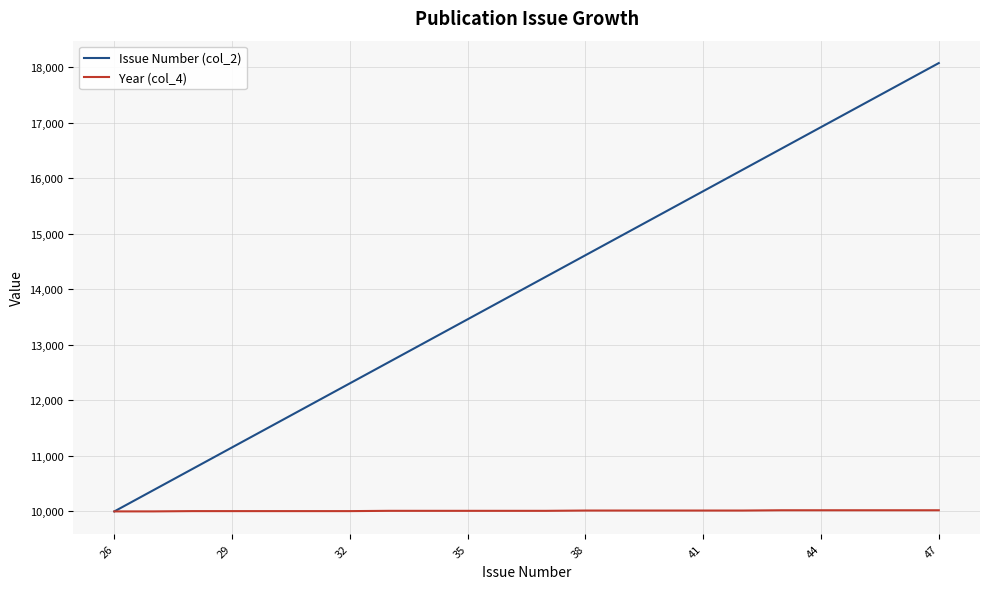

Which series has the largest total across all categories?

Issue Number (col_2)